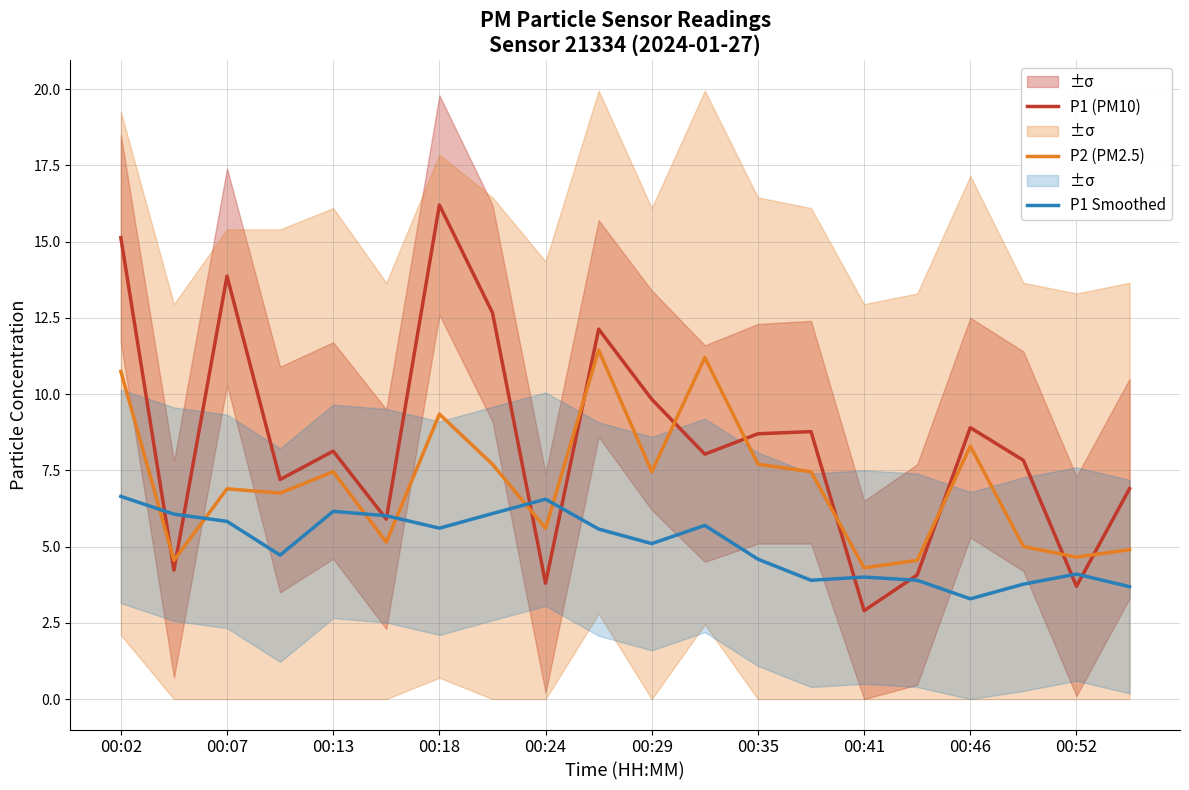

Reading left to right, what are all the values shown in this chart?

P1 (PM10): 15.1	4.2	13.9	7.2	8.1	5.9	16.2	12.7	3.8	12.1	9.8	8.0	8.7	8.8	2.9	4.1	8.9	7.8	3.7	6.9
P2 (PM2.5): 10.7	4.5	6.9	6.8	7.5	5.1	9.3	7.7	5.6	11.4	7.5	11.2	7.7	7.5	4.3	4.5	8.3	5.0	4.7	4.9
P1 Smoothed: 6.6	6.1	5.8	4.7	6.2	6.0	5.6	6.1	6.6	5.6	5.1	5.7	4.6	3.9	4.0	3.9	3.3	3.8	4.1	3.7